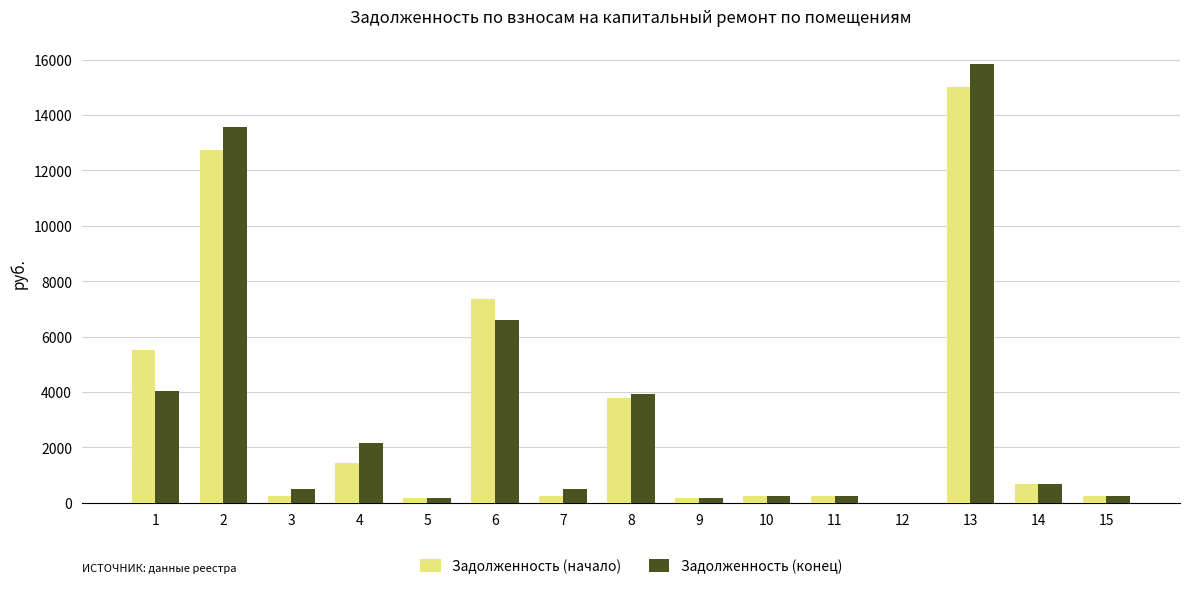

The value of Задолженность (начало) at 1 is 1687.5. True or false?

False